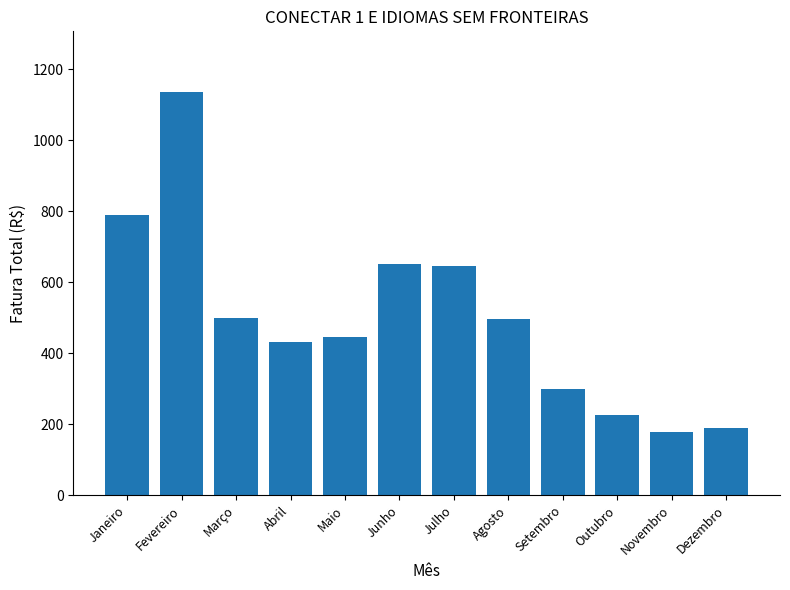

The chart shows a value of 227.7 at Fevereiro. True or false?

False